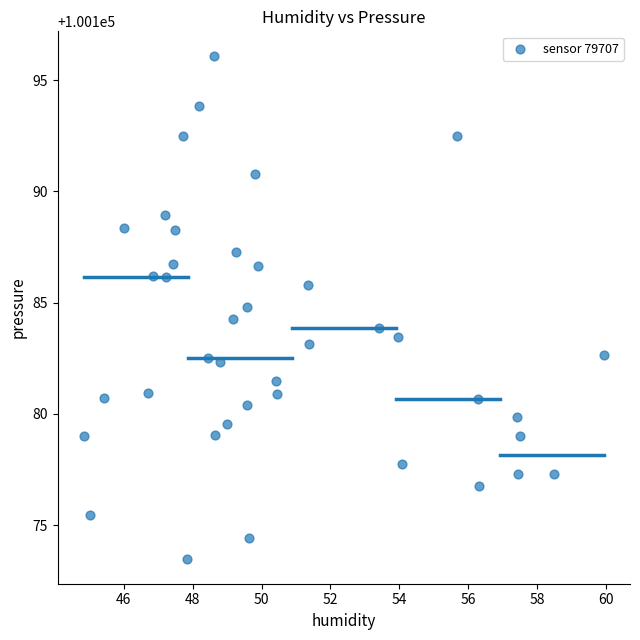

What is the range of X values (max minus min)?

15.1